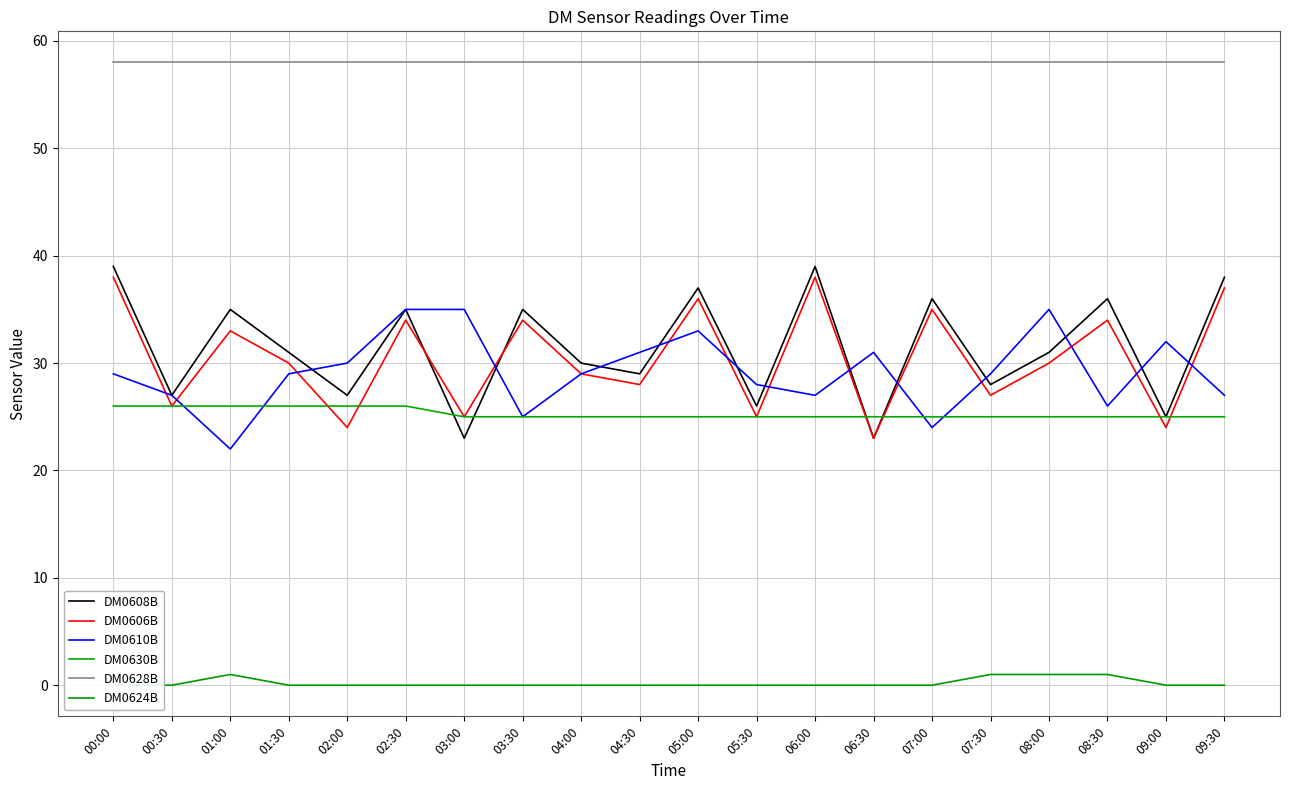

What is the total value across all series at 00:30?

164